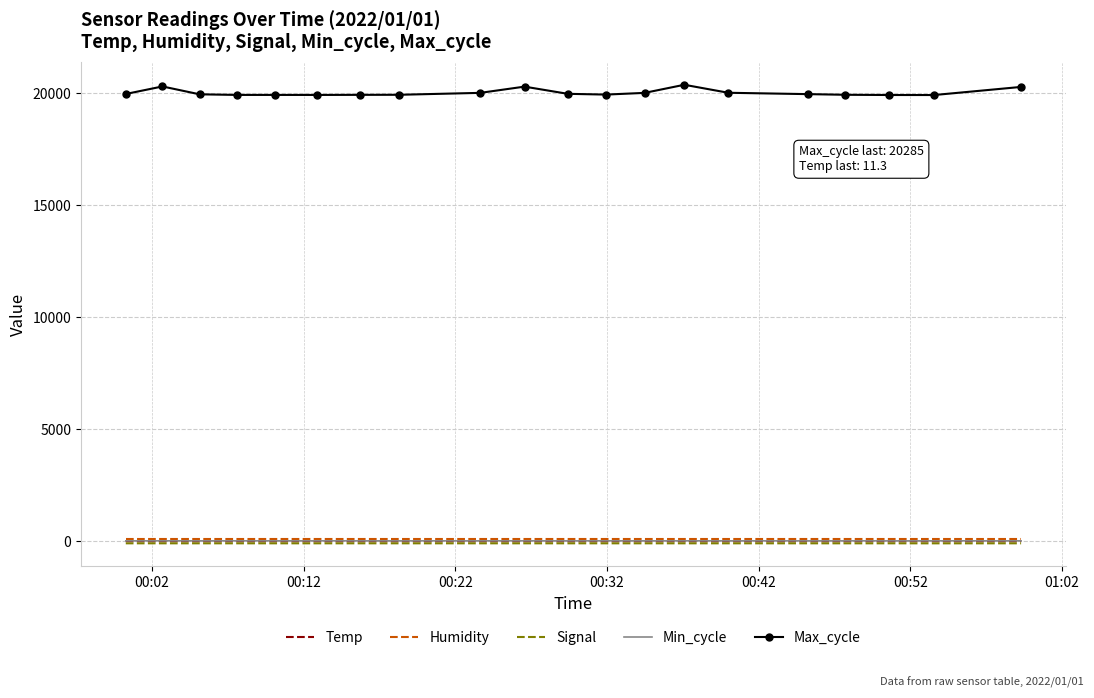

What is the sum of all Signal values?

-1641.0